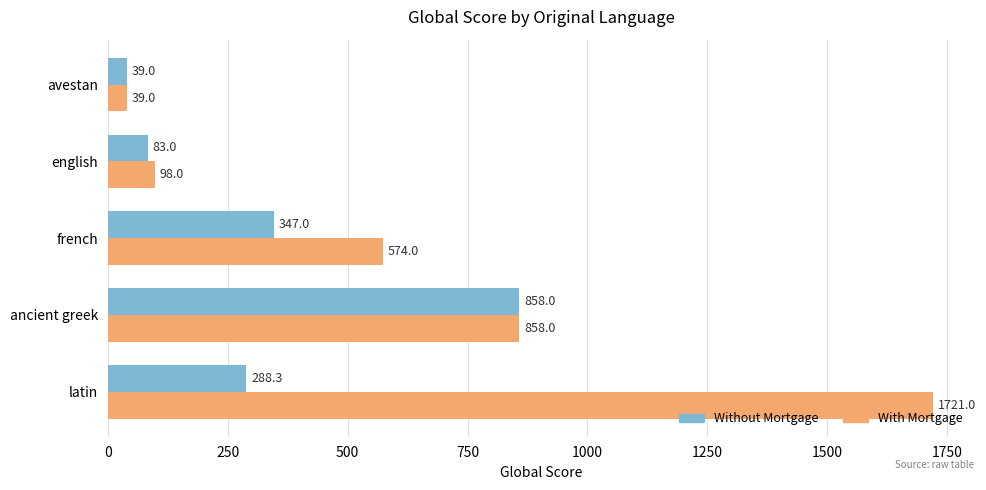

At how many categories does at least one series exceed 263?

3